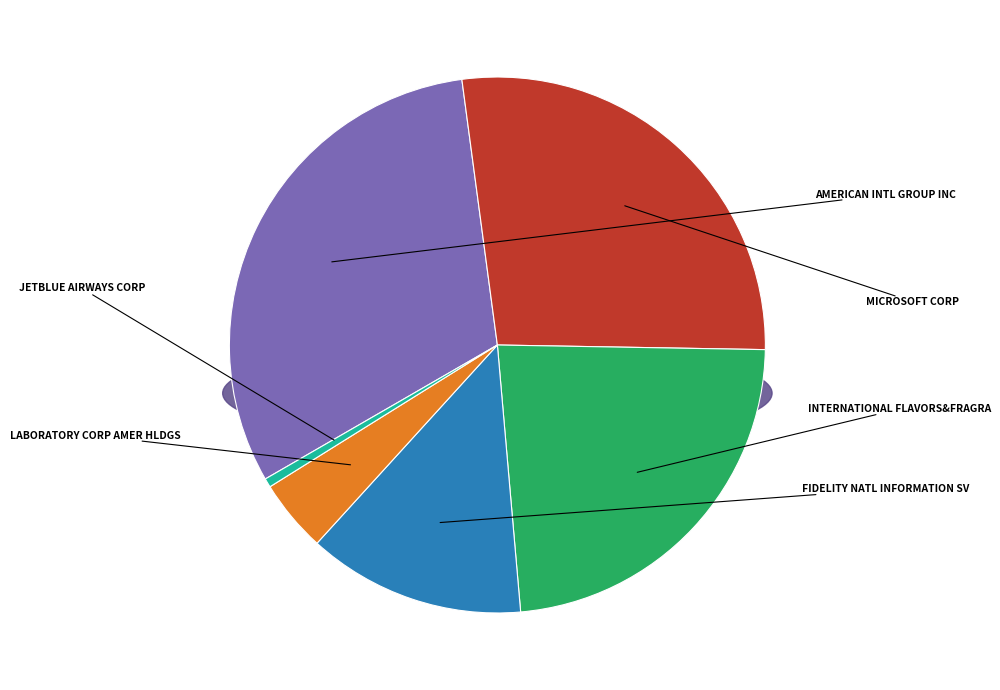

What percentage is NOT represented by MICROSOFT CORP?

72.6%